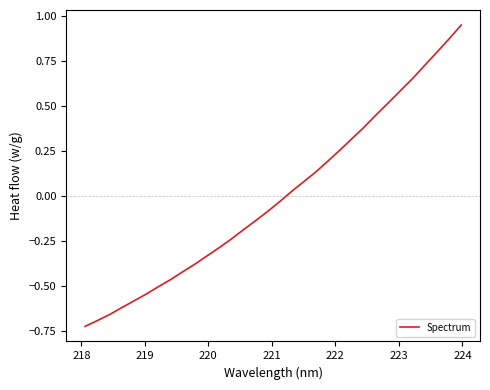

What is the difference between the maximum and minimum values?

1.7